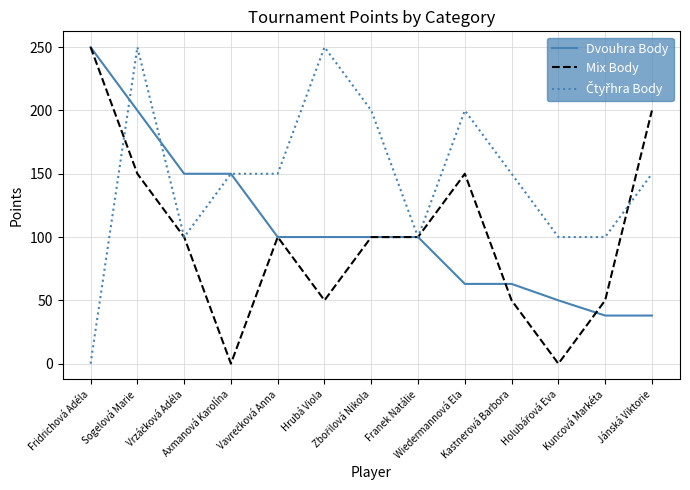

What is the difference between the maximum and second lowest values in the Mix Body series?

250